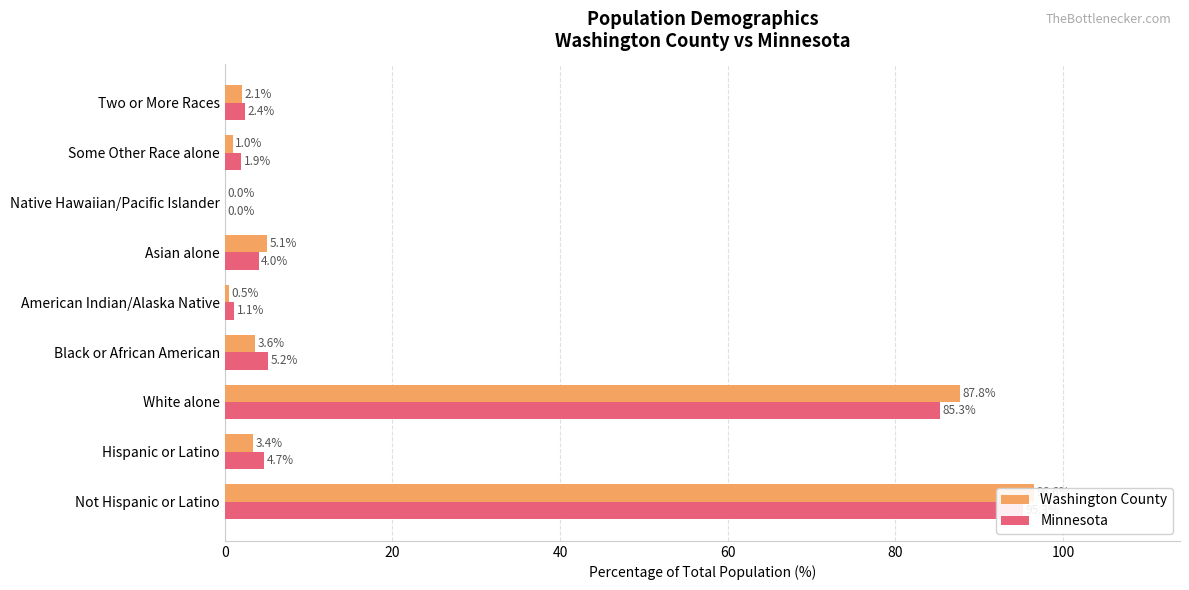

Which series changed the most between Not Hispanic or Latino and Native Hawaiian/Pacific Islander?

Washington County